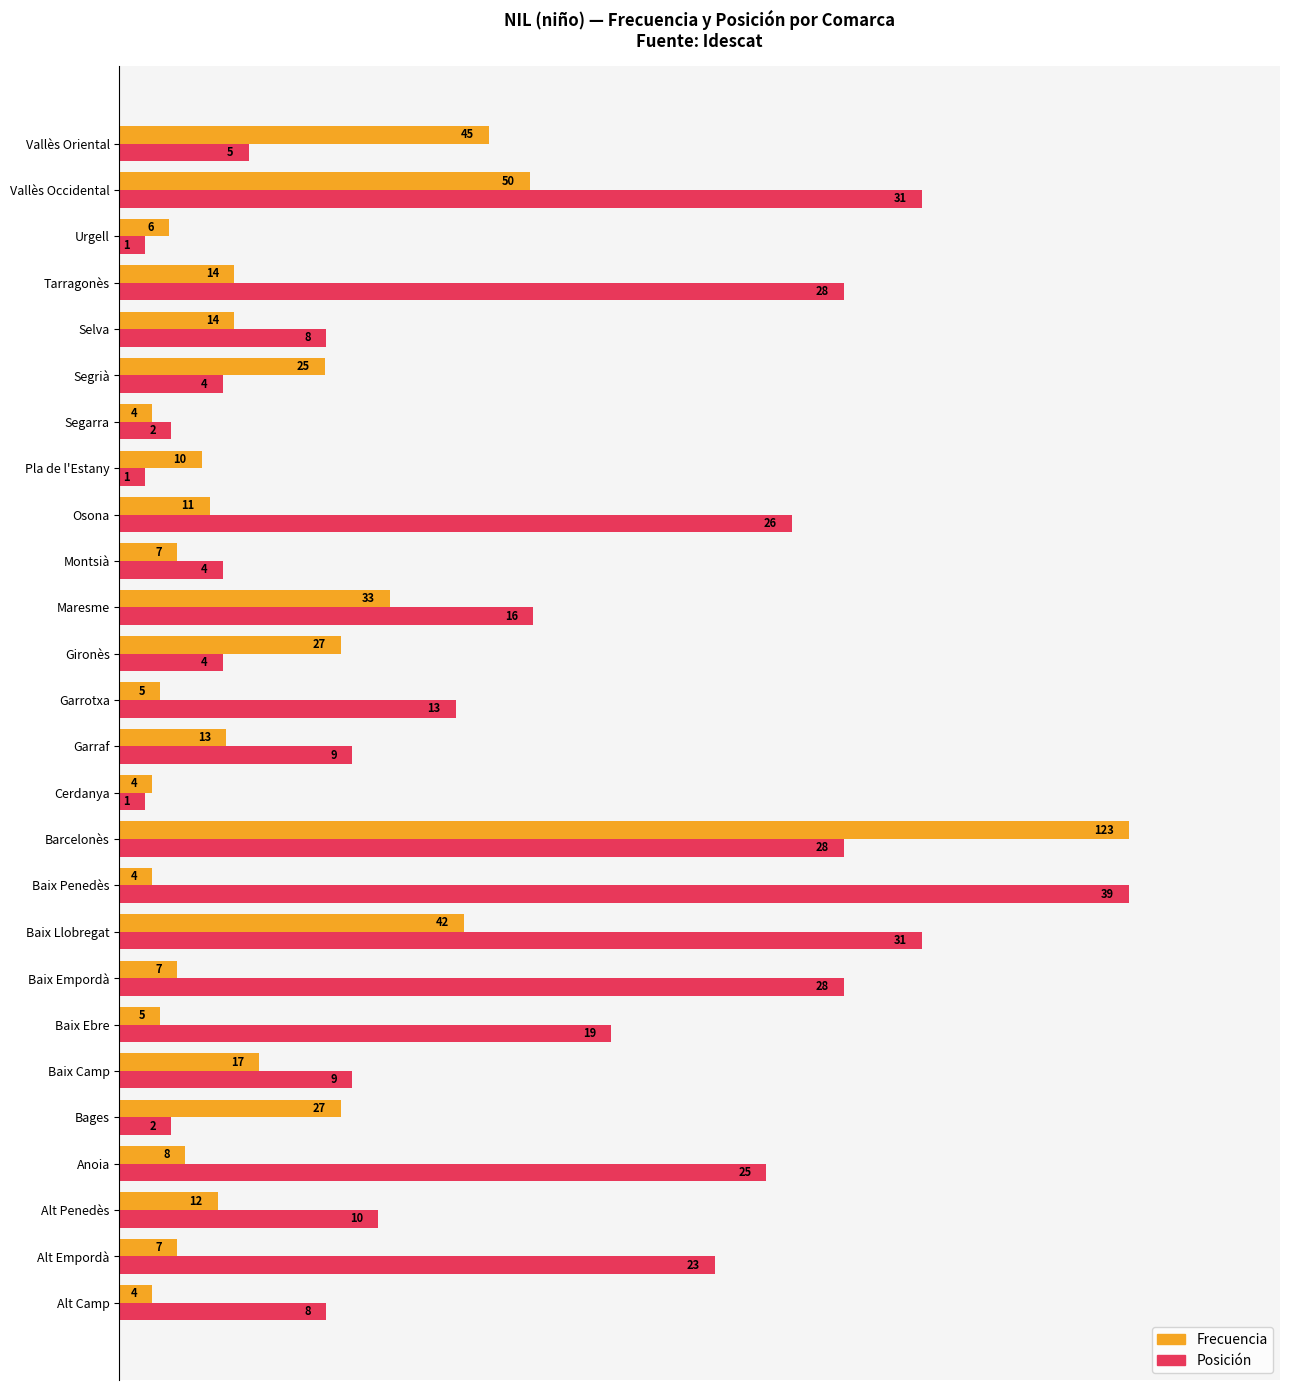

What are all the series names shown in the legend?

Frecuencia, Posición